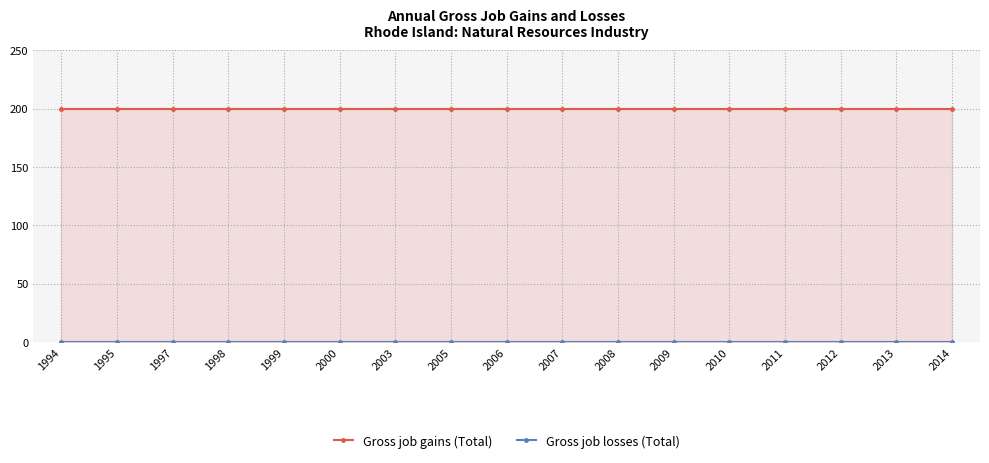

Where is Gross job losses (Total) nearest to the value 0?

1994